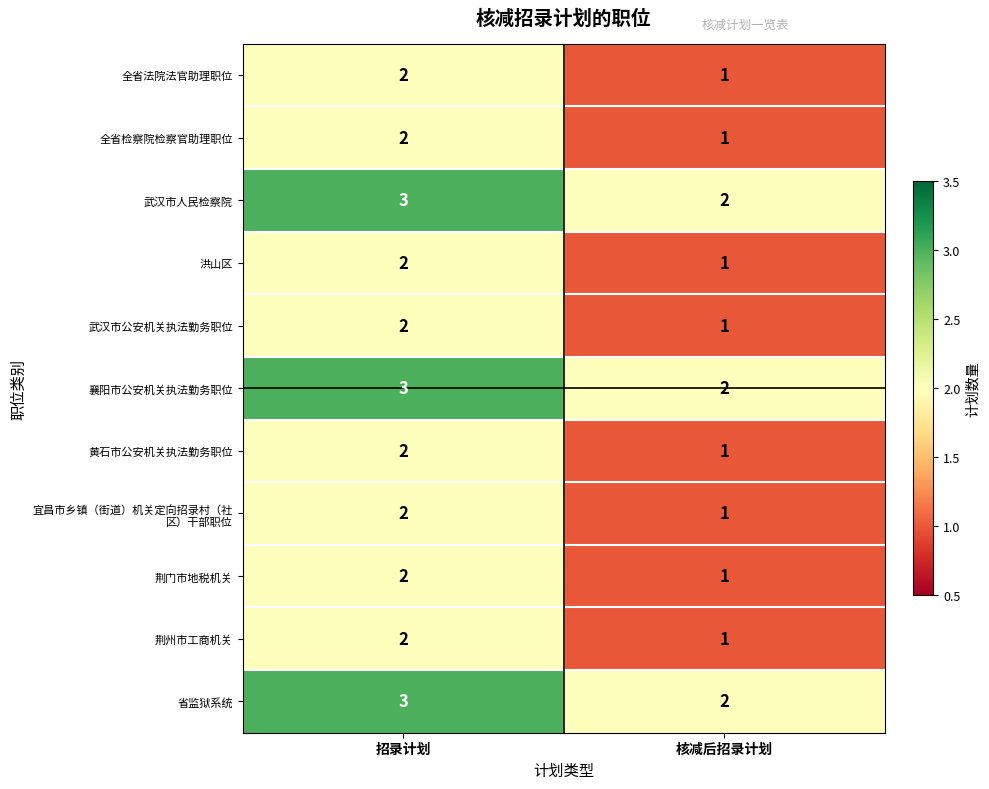

Rank the categories by 荆门市地税机关 value from lowest to highest.

核减后招录计划, 招录计划